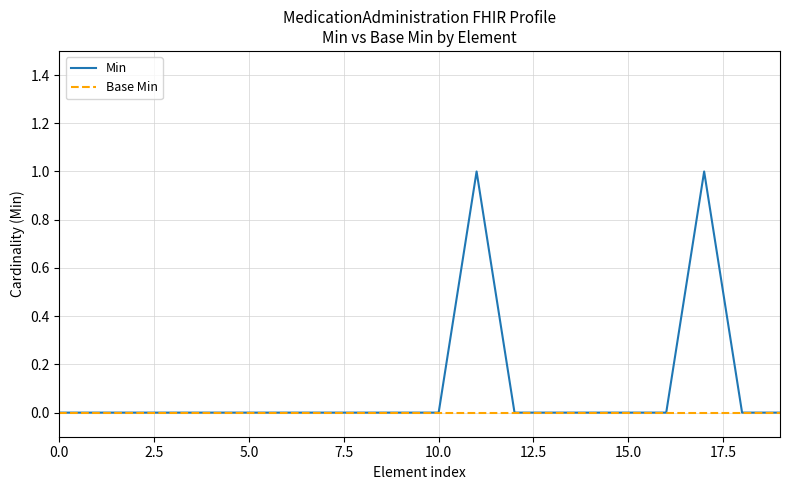

Which series has the largest range (max minus min)?

Min